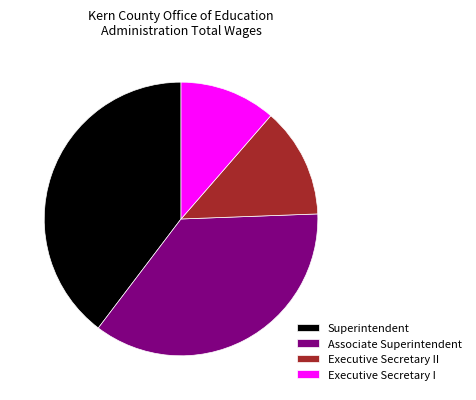

Is there any slice that represents more than half of the pie?

No